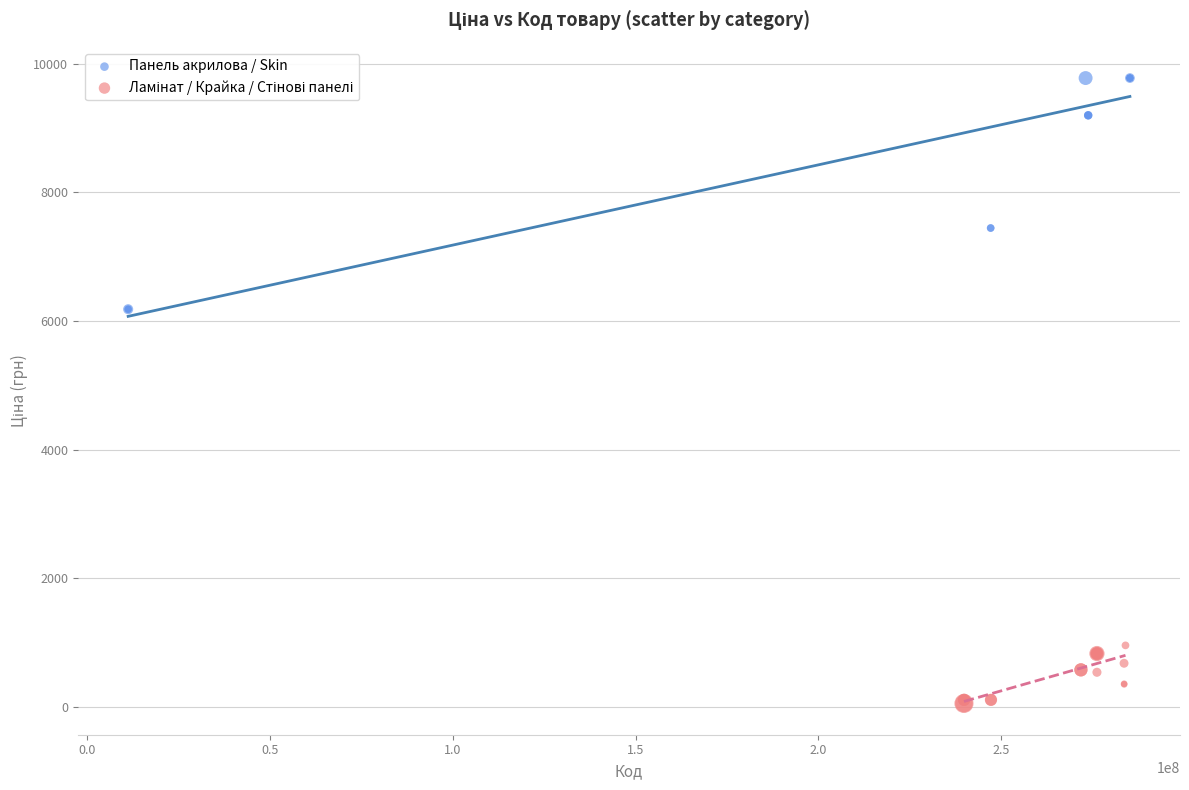

Which series has the largest Y range (max minus min)?

Панель акрилова / Skin